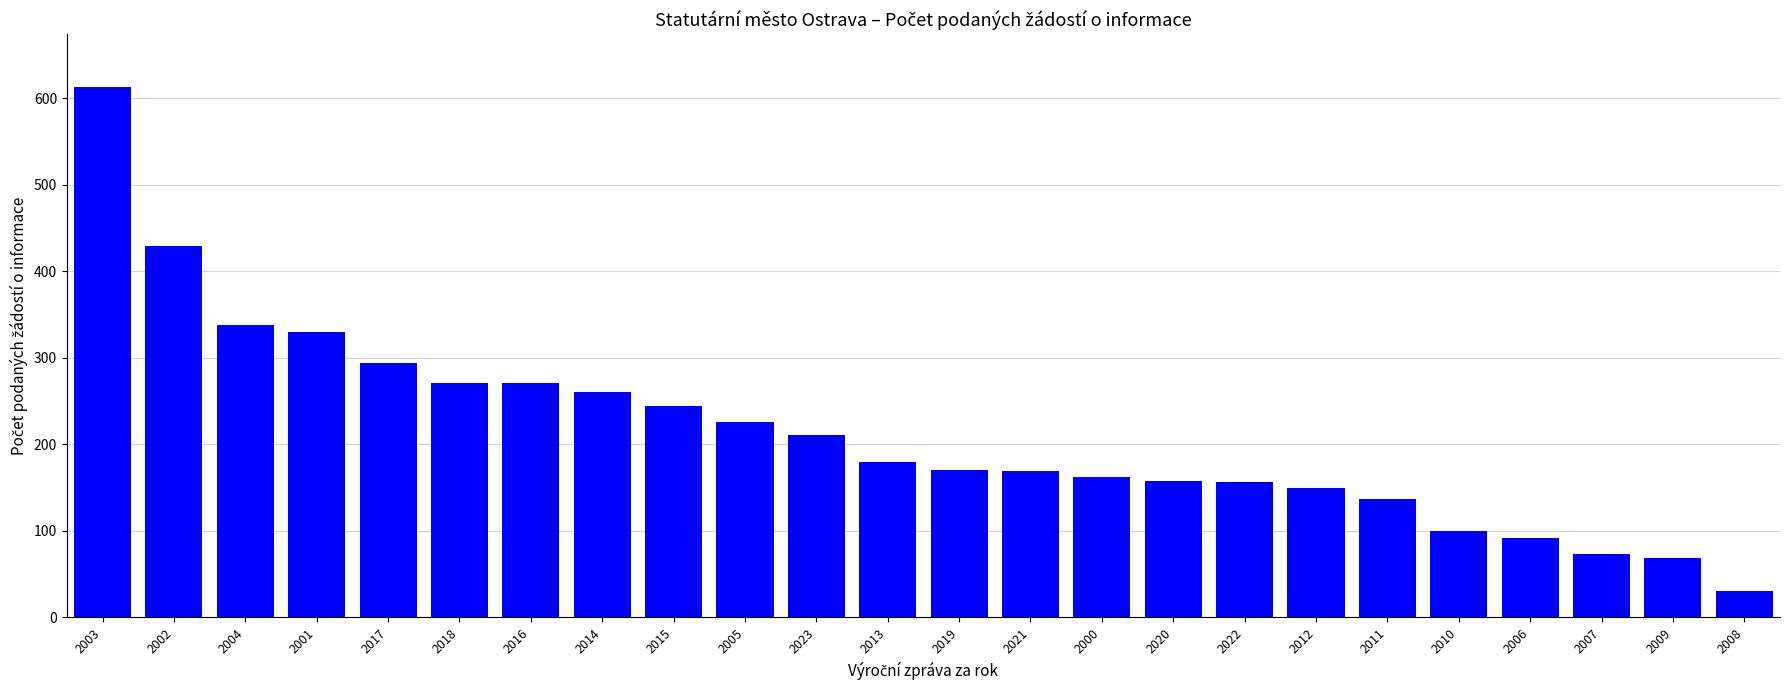

What position from the right is 2022?

8